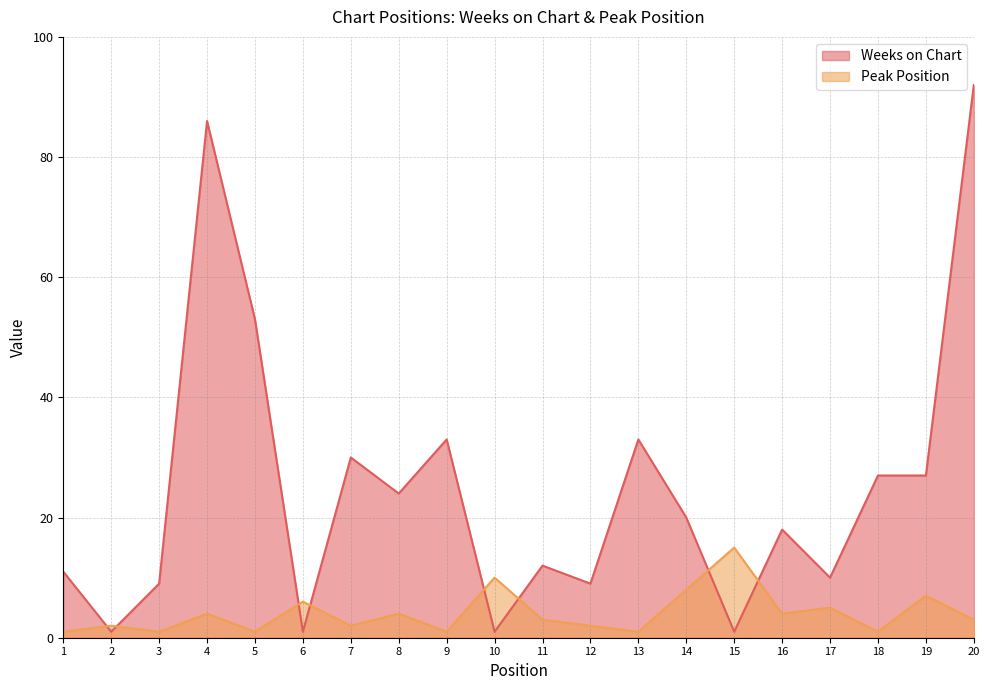

Between 3 and 4, which series saw the biggest shift?

Weeks on Chart